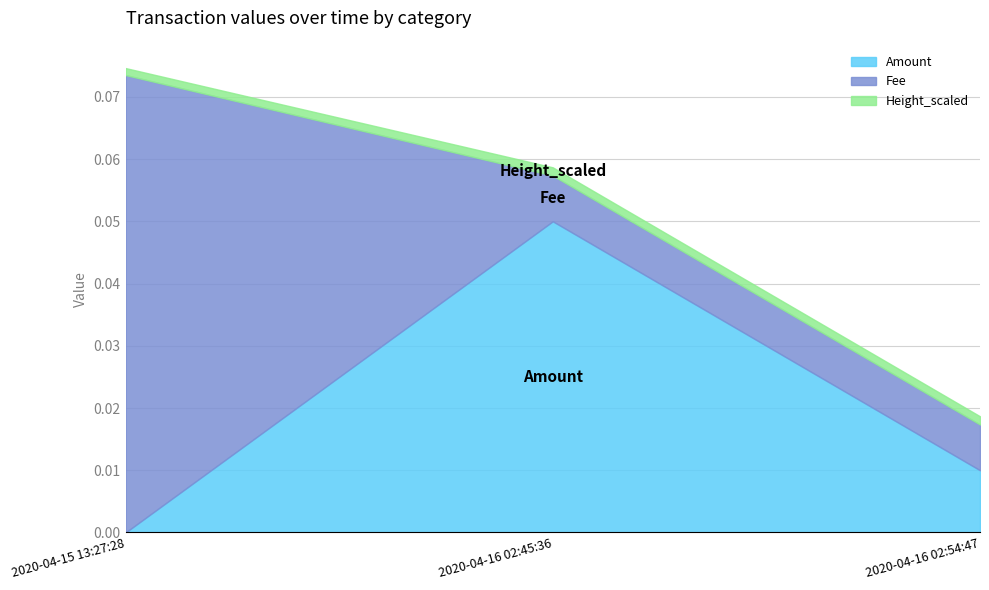

At 2020-04-16 02:45:36, list the series in order from smallest to largest.

Height_scaled, Fee, Amount